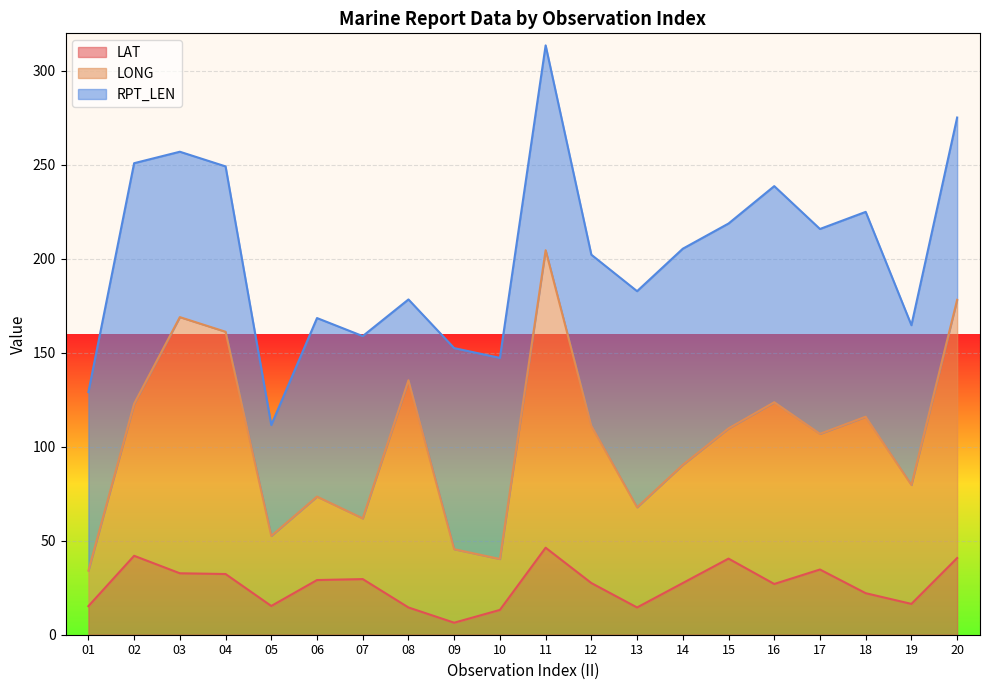

The value of LAT at 02 is 54.7. True or false?

False